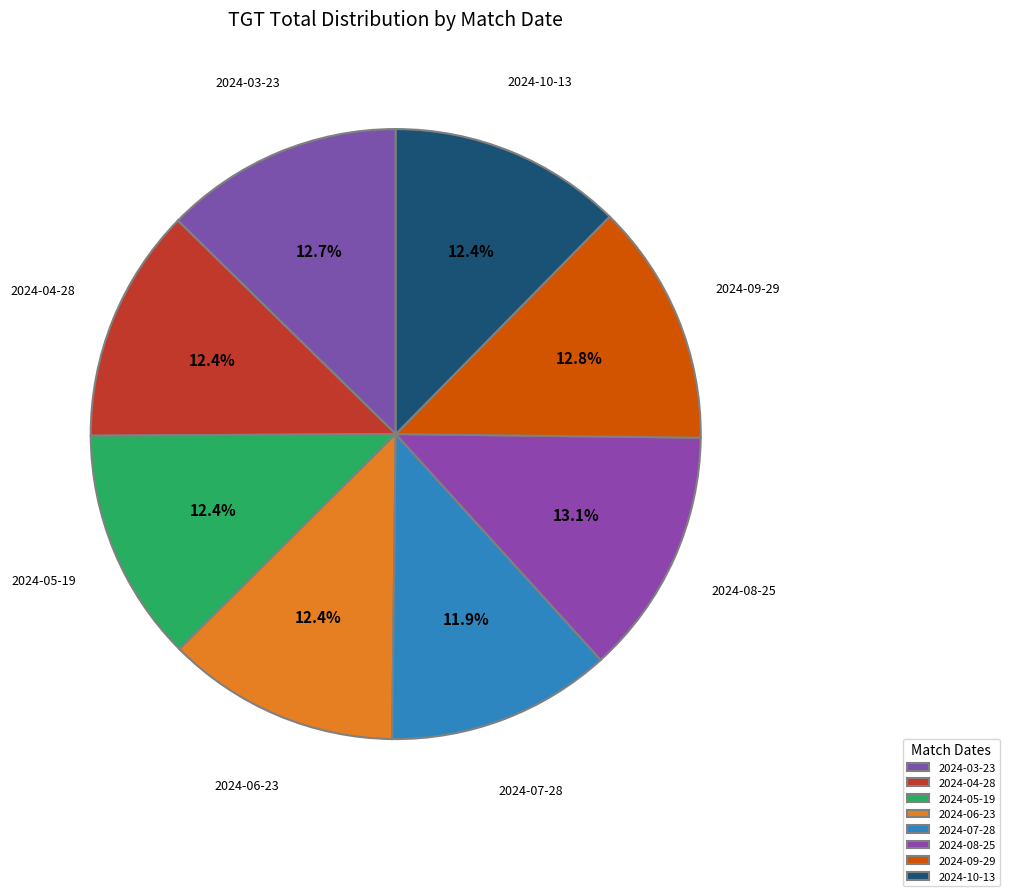

Between 2024-08-25 and 2024-04-28, which is larger?

2024-08-25